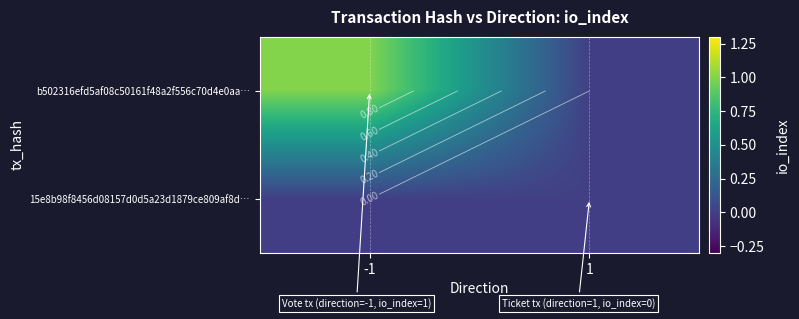

What is the total value across all series at -1?

1